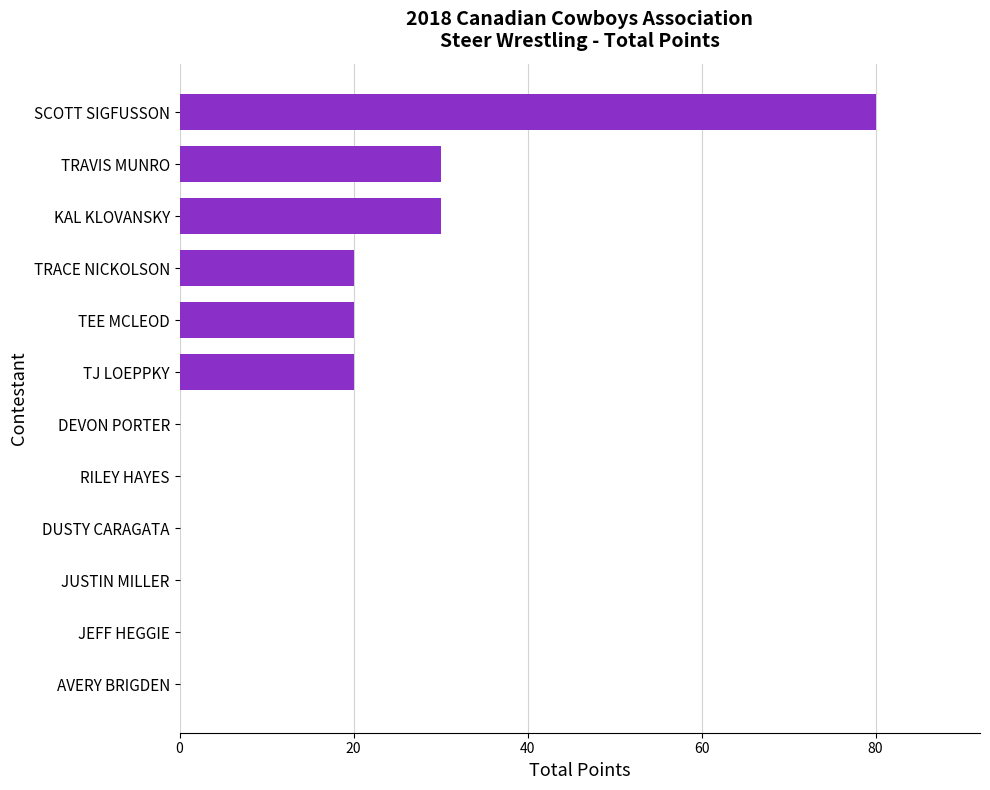

Are the bars grouped side by side (vs. stacked)?

No